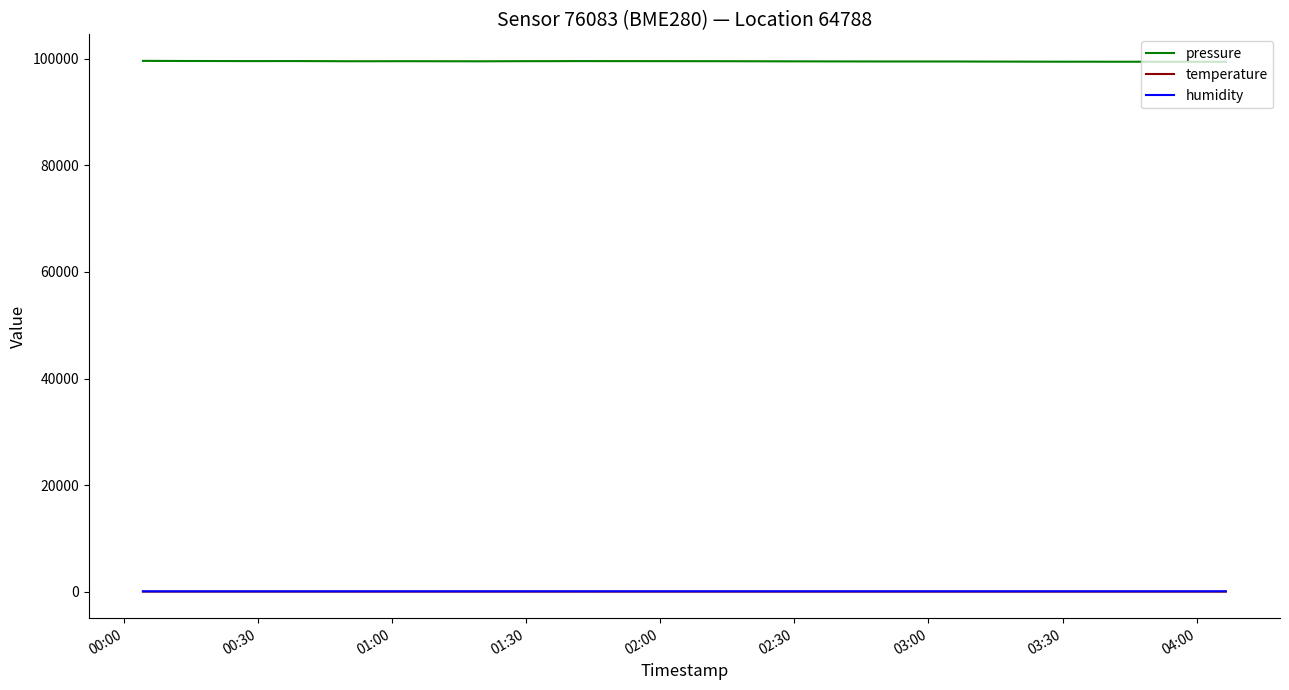

True or false: pressure and temperature cross at least once.

False